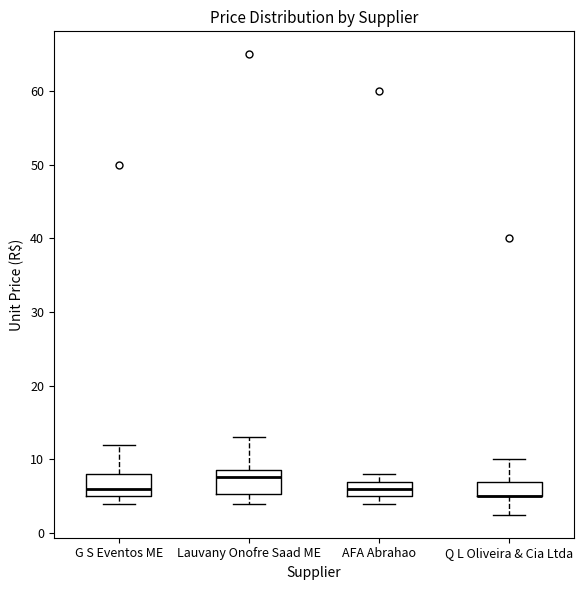

Reading left to right, transcribe this box plot: for each box, give where its median line is, the range the box spans, and where its two whiskers end, as read against the y-axis. The values are not printed on the chart, so give them approximately, as read against the axis.

G S Eventos ME: median 6, box 5 to 8, whiskers 4 to 12
Lauvany Onofre Saad ME: median 8, box 5 to 9, whiskers 4 to 13
AFA Abrahao: median 6, box 5 to 7, whiskers 4 to 8
Q L Oliveira & Cia Ltda: median 5 (drawn on the box's lower edge), box 5 to 7, whiskers 3 to 10